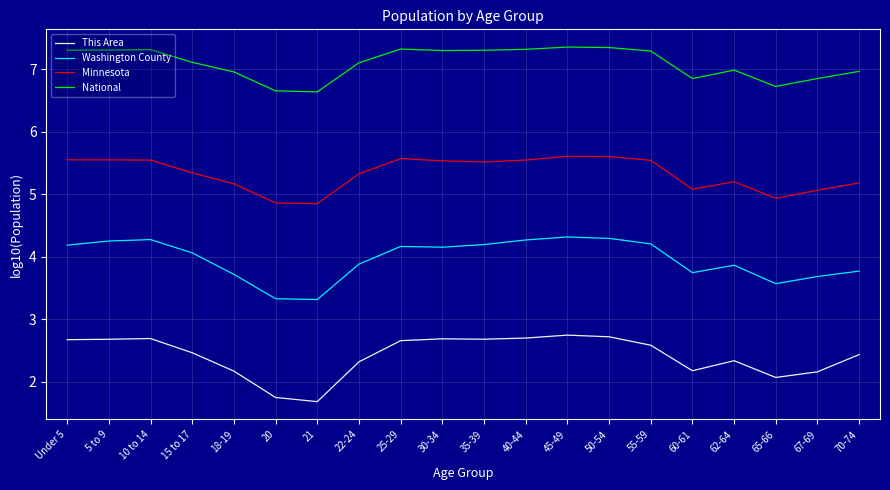

True or false: National has a value of 6.9 at 60-61.

True